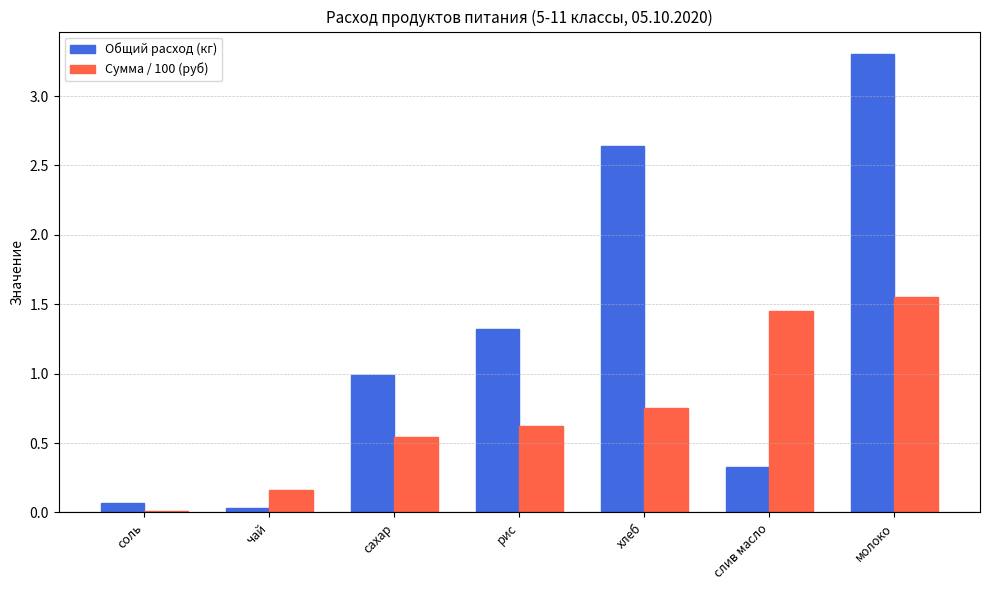

What is the maximum value for Общий расход (кг)?

3.3